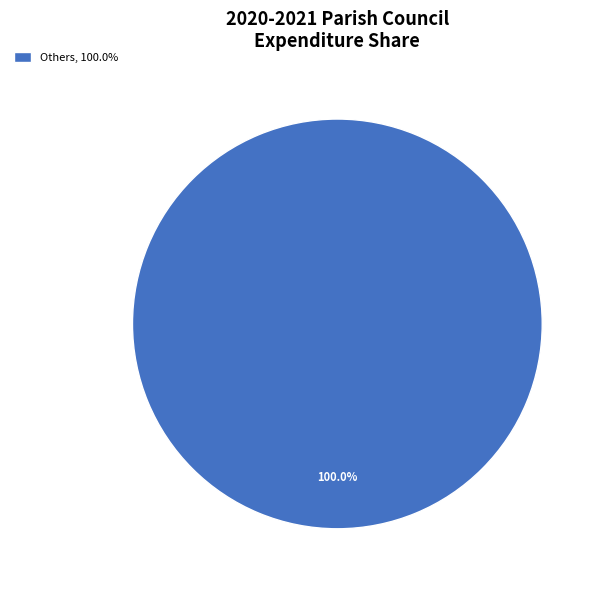

Does any single category account for the majority?

Yes